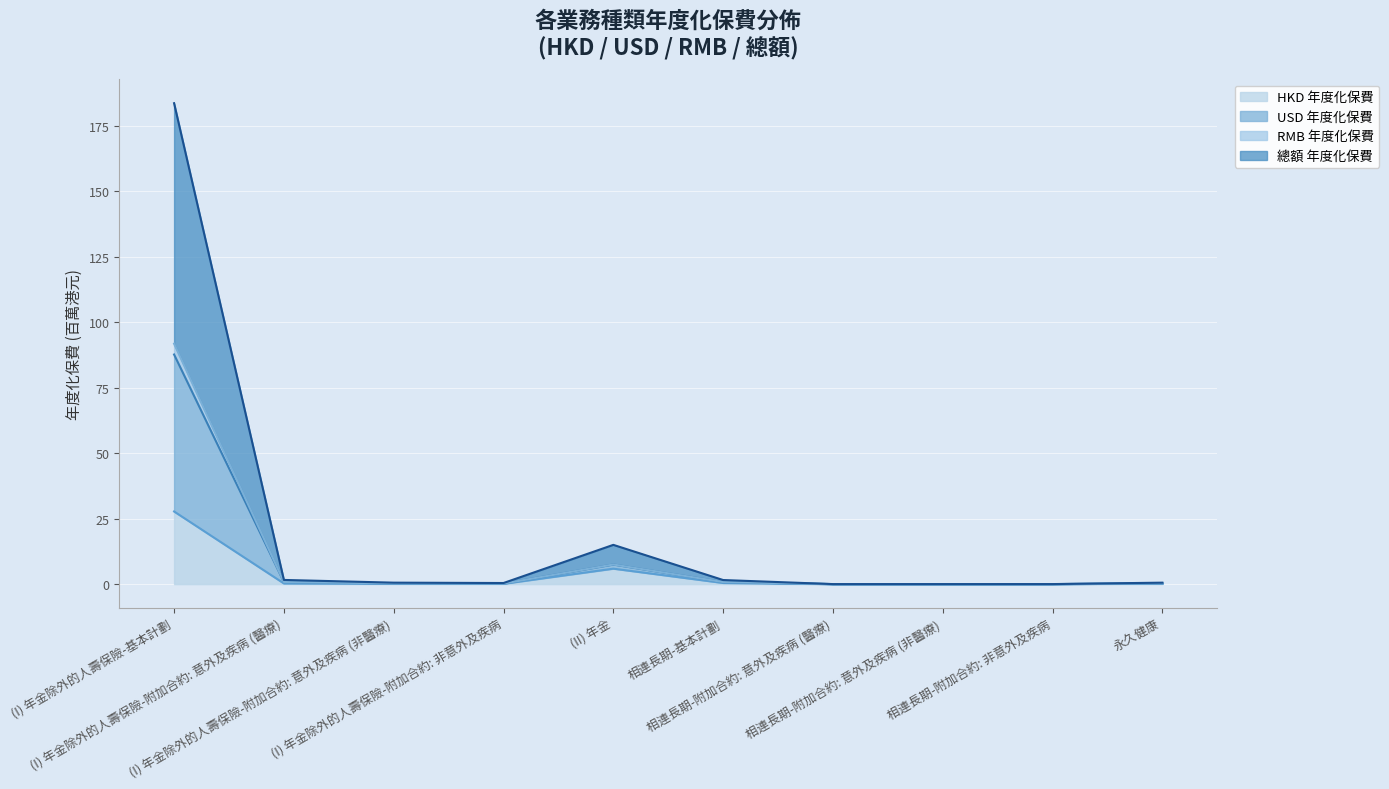

What is the highest value of the HKD 年度化保費 series?

27.7